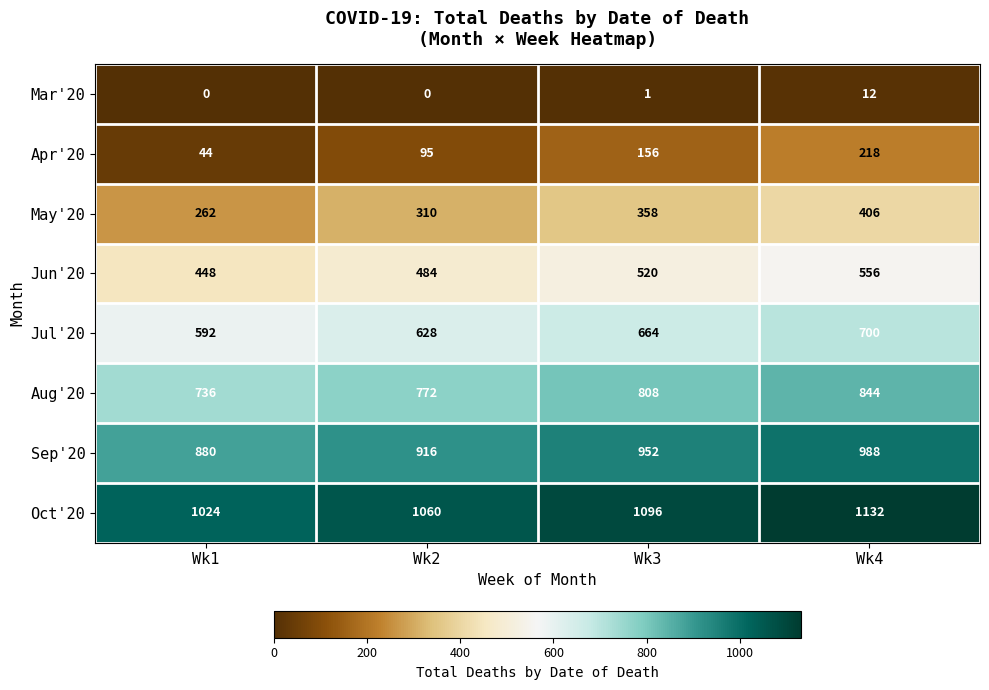

True or false: Jul'20 has a value of 1229 at Wk4.

False